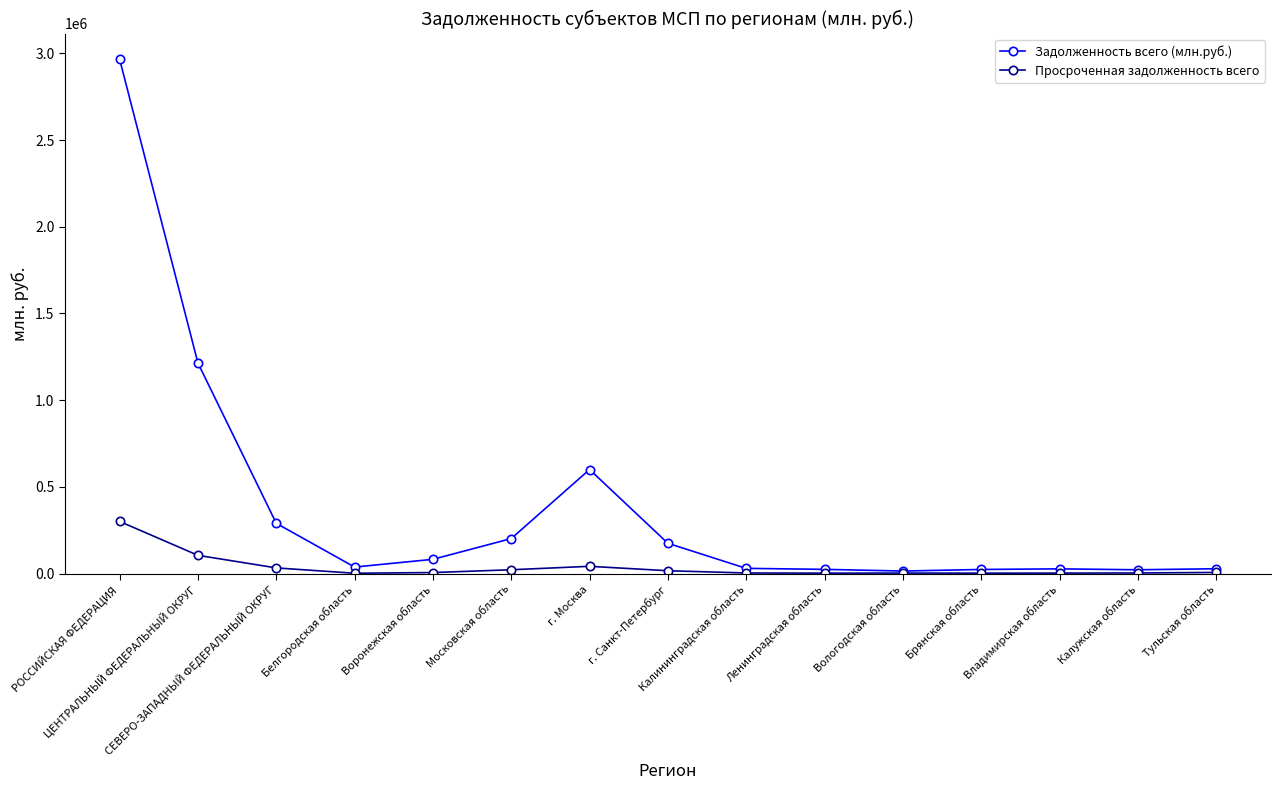

What is the label of the 9th point from the right?

г. Москва